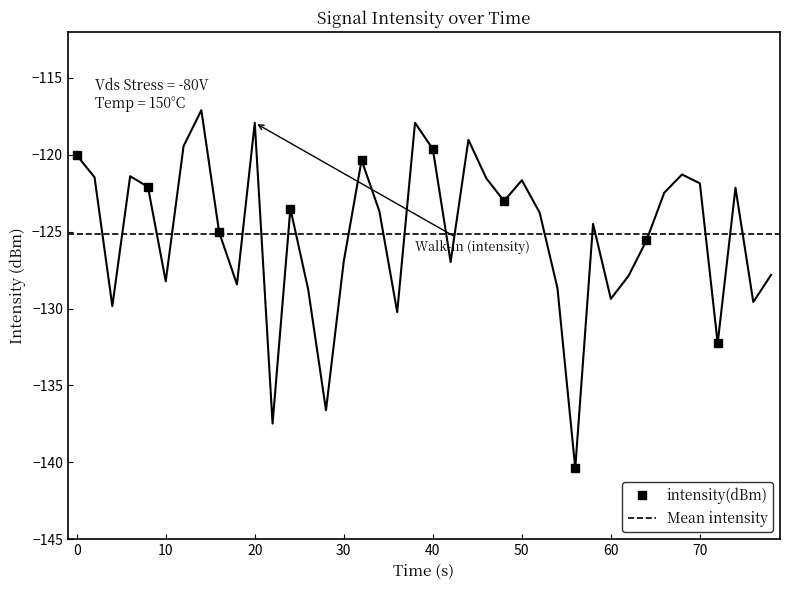

True or false: intensity(dBm) has more than 1 points higher than both neighbors.

True